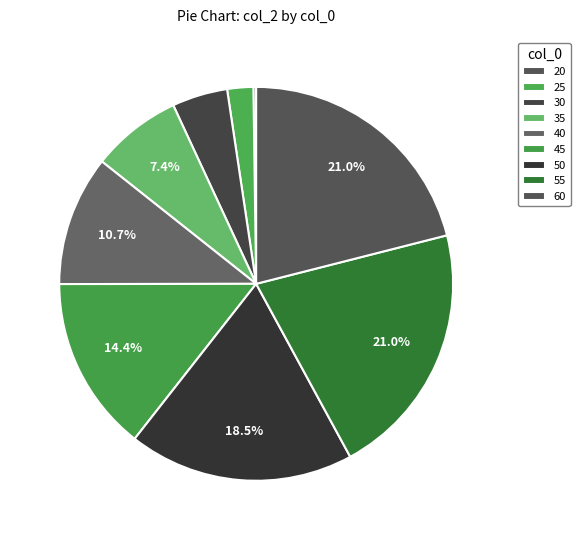

To the nearest percent, what is the combined percentage of 50 and 30?

23%